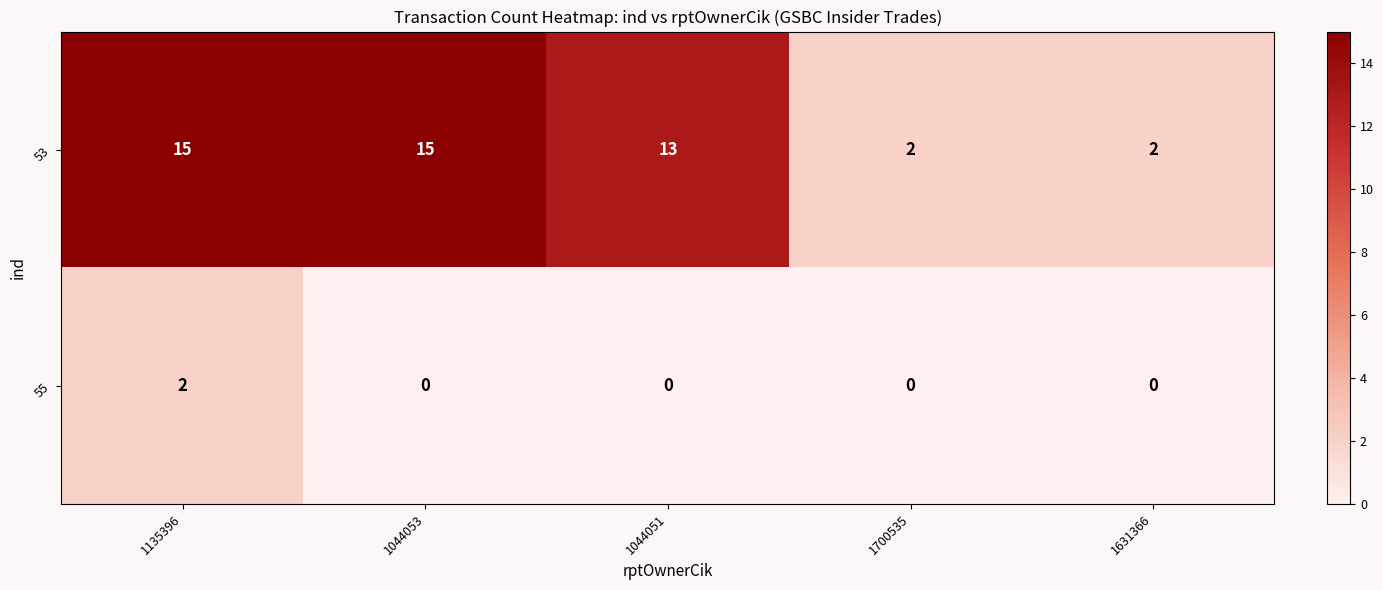

Which series has the widest spread of values?

53